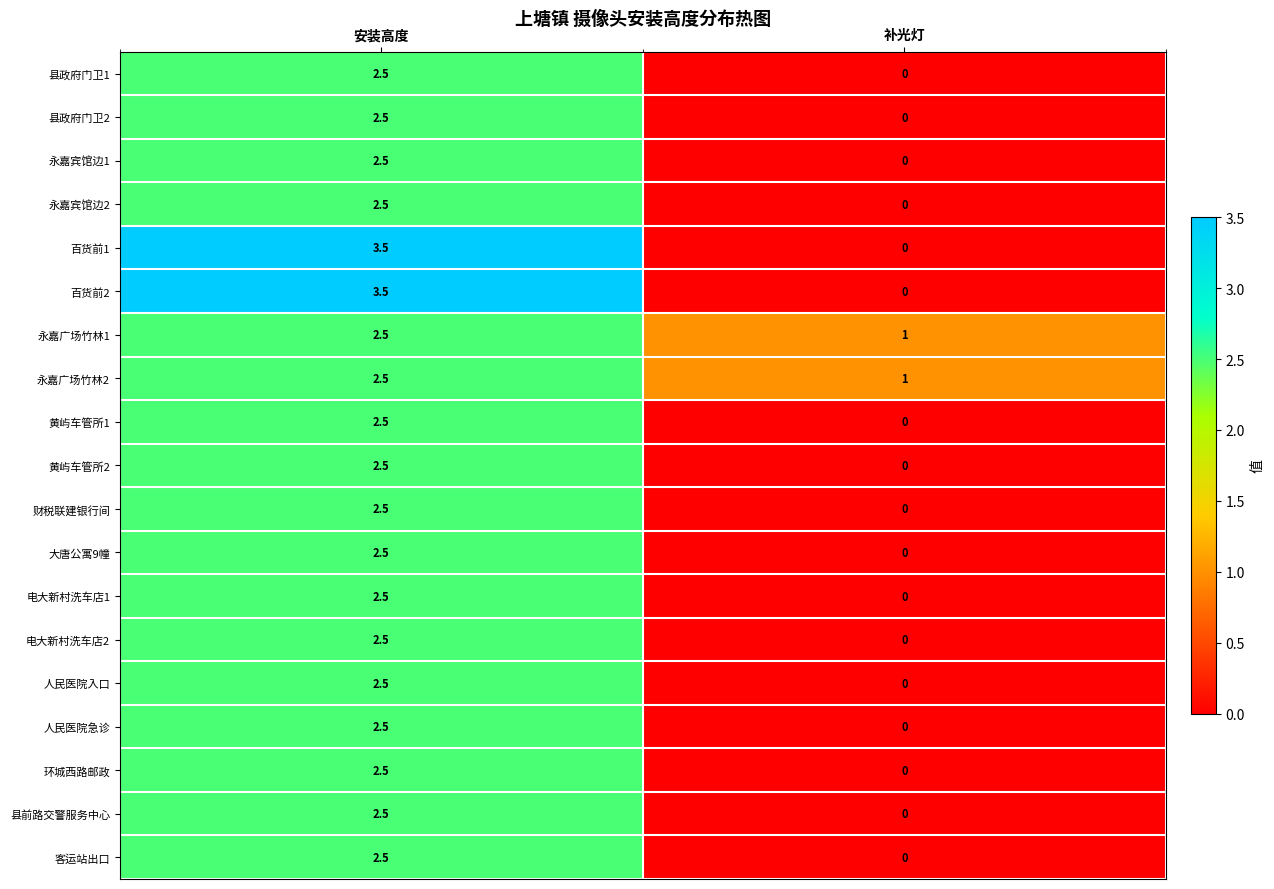

What is the difference between the highest and lowest values at 安装高度?

1.0